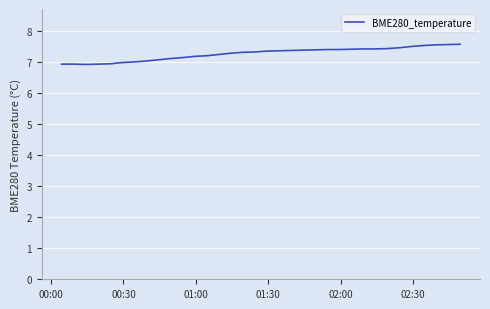

What is the maximum value shown in the chart?

7.6